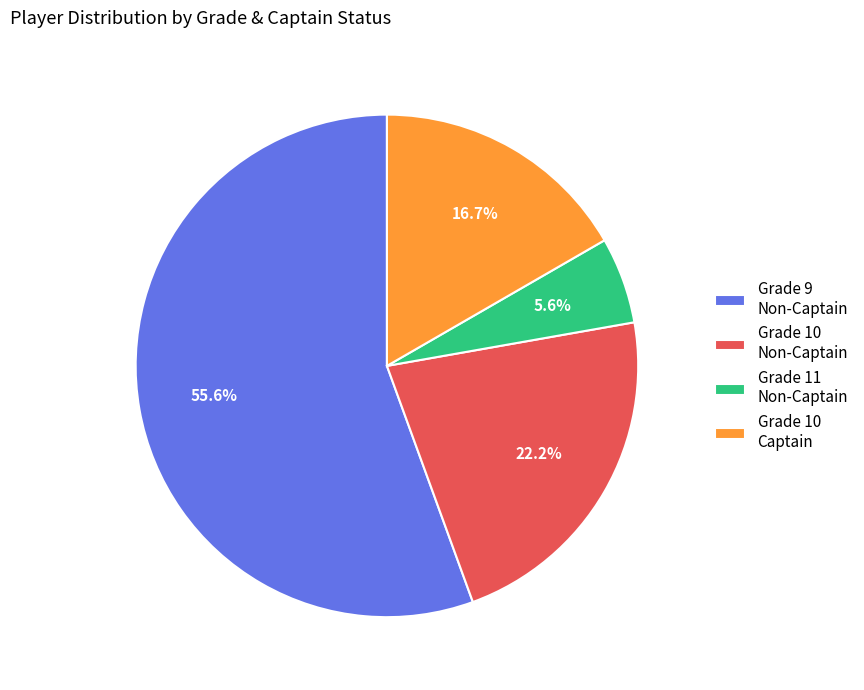

Does any single category account for the majority?

Yes